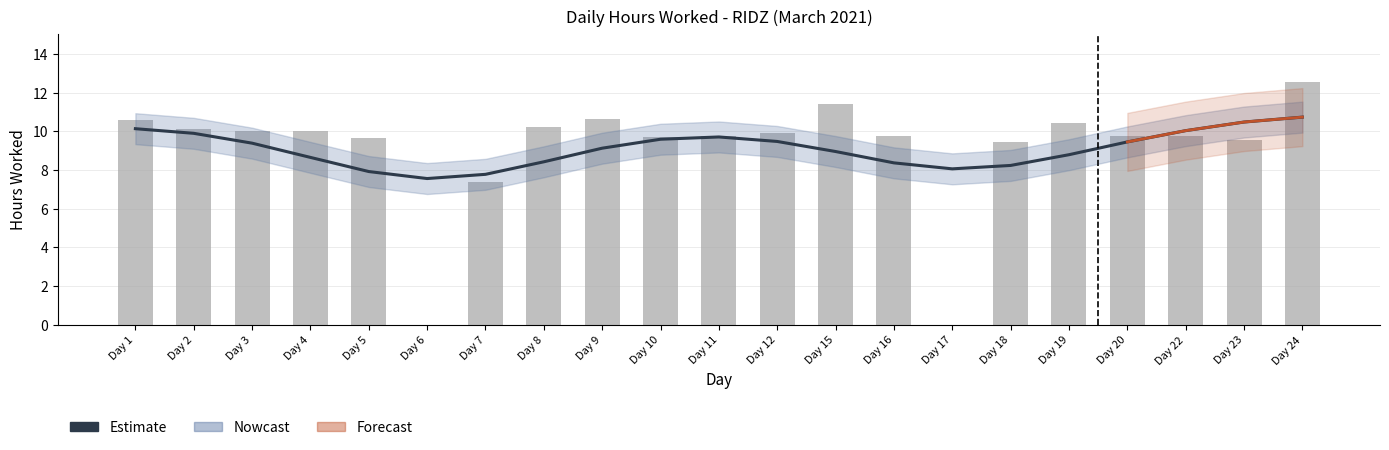

At which category does the chart reach its minimum across all series?

Day 6